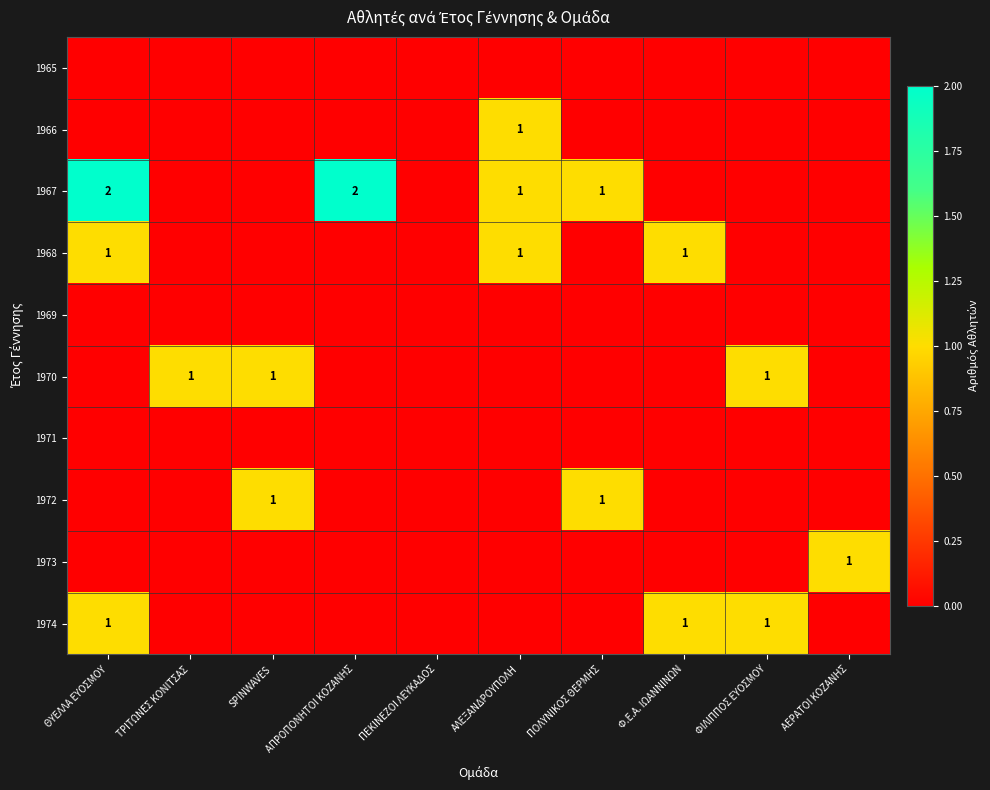

How many data points in 1972 are above 0?

2